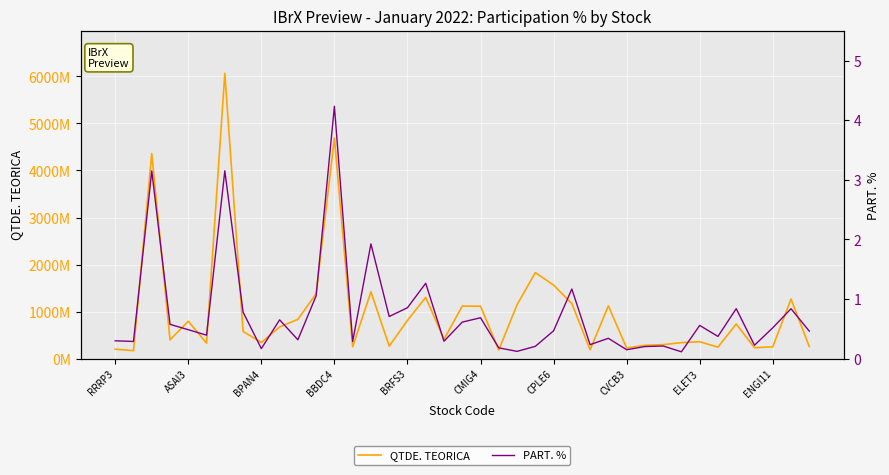

Does the chart display data point markers on the line(s)?

No